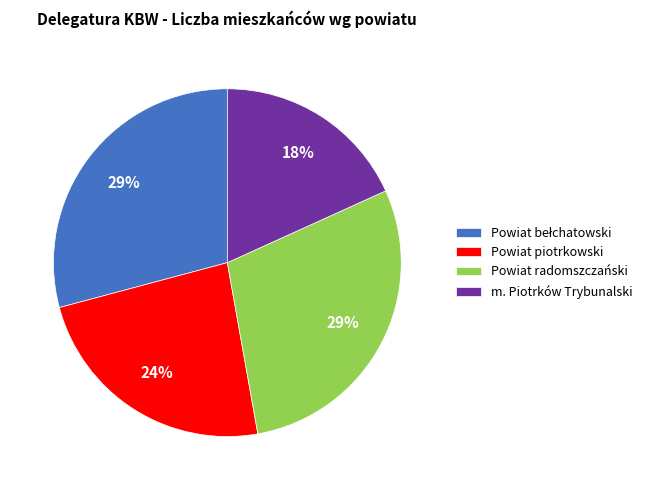

Does any single category account for the majority?

No